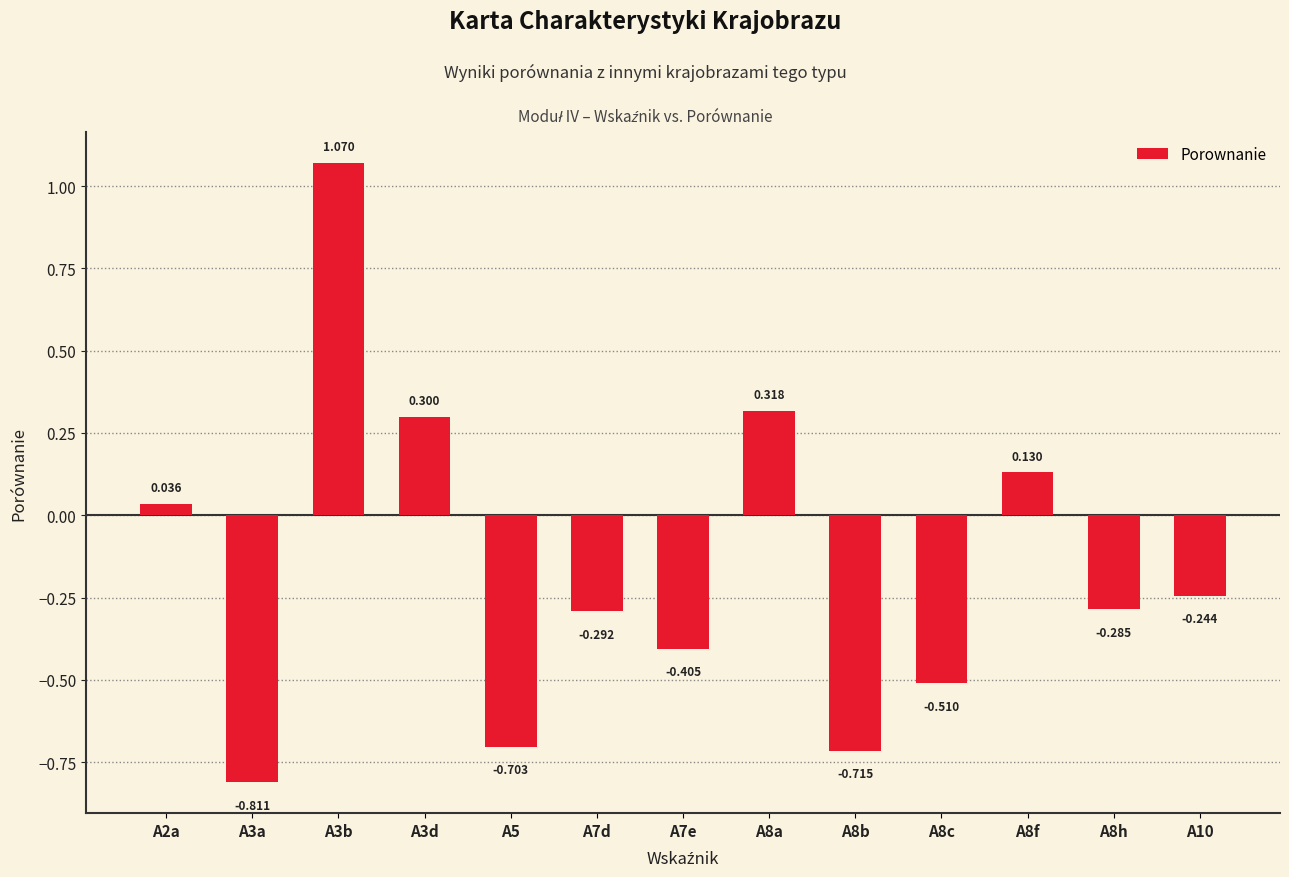

Is it true that the value at A10 is -0.2?

True